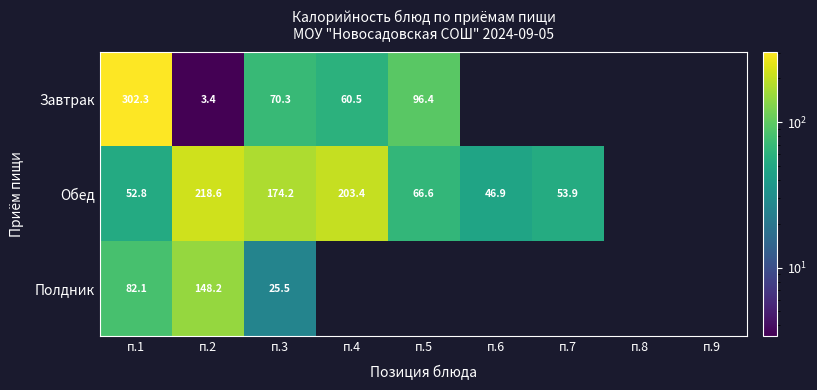

Which series changed the most between п.1 and п.3?

Завтрак